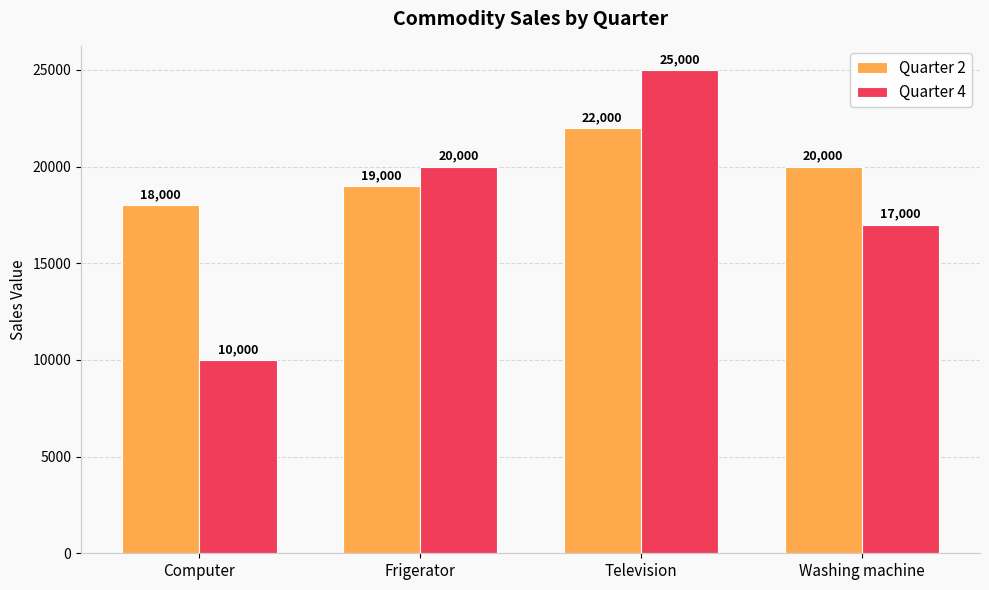

Count the Quarter 2 values in the range 19000 to 22000.

3